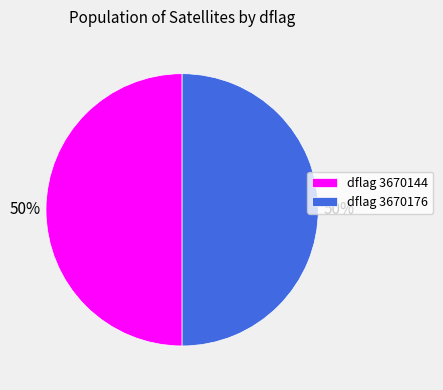

How many segments does this pie chart have?

2